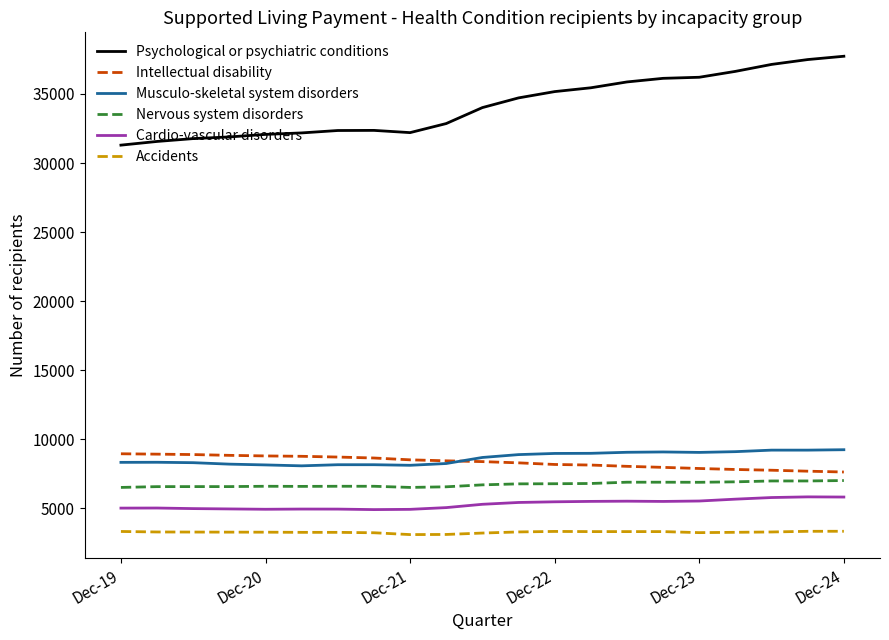

True or false: Cardio-vascular disorders has more than 2 points higher than both neighbors.

True